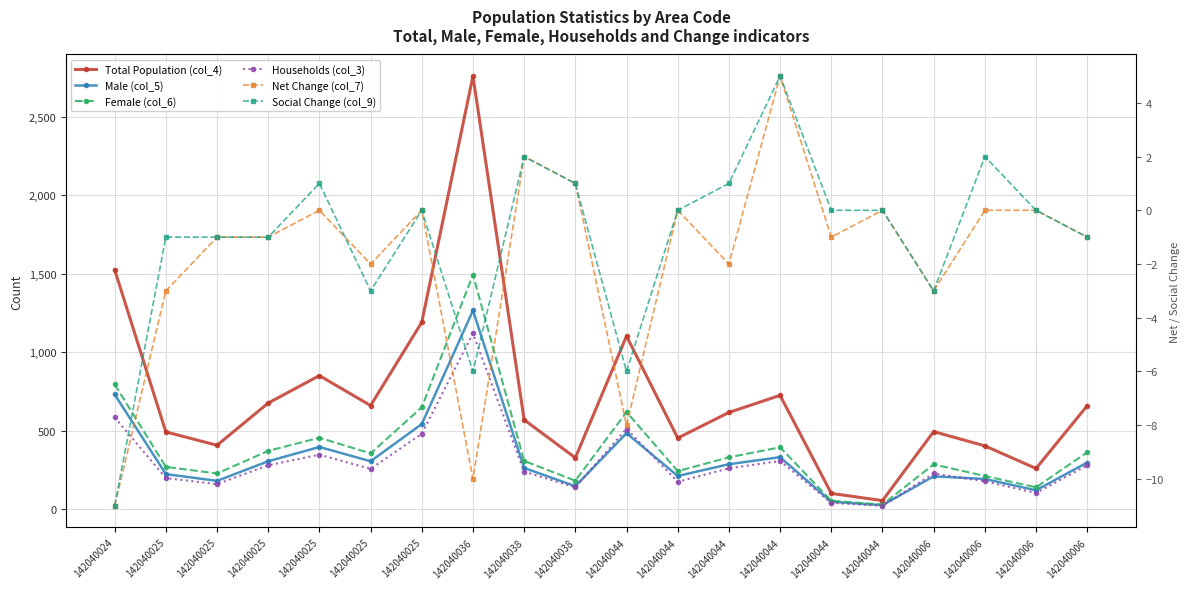

Reading right to left, extract all data points from this chart.

Total Population (col_4): 142040006=659	142040006=259	142040006=403	142040006=494	142040044=54	142040044=100	142040044=725	142040044=616	142040044=453	142040044=1103	142040038=327	142040038=569	142040036=2761	142040025=1191	142040025=660	142040025=851	142040025=676	142040025=407	142040025=492	142040024=1526
Male (col_5): 142040006=297	142040006=120	142040006=192	142040006=209	142040044=25	142040044=47	142040044=331	142040044=286	142040044=211	142040044=484	142040038=146	142040038=262	142040036=1266	142040025=542	142040025=305	142040025=396	142040025=305	142040025=180	142040025=223	142040024=731
Female (col_6): 142040006=362	142040006=139	142040006=211	142040006=285	142040044=29	142040044=53	142040044=394	142040044=330	142040044=242	142040044=619	142040038=181	142040038=307	142040036=1495	142040025=649	142040025=355	142040025=455	142040025=371	142040025=227	142040025=269	142040024=795
Households (col_3): 142040006=279	142040006=103	142040006=177	142040006=227	142040044=21	142040044=40	142040044=307	142040044=260	142040044=174	142040044=512	142040038=139	142040038=239	142040036=1120	142040025=480	142040025=256	142040025=347	142040025=279	142040025=159	142040025=198	142040024=584
Net Change (col_7): 142040006=-1	142040006=0	142040006=0	142040006=-3	142040044=0	142040044=-1	142040044=5	142040044=-2	142040044=0	142040044=-8	142040038=1	142040038=2	142040036=-10	142040025=0	142040025=-2	142040025=0	142040025=-1	142040025=-1	142040025=-3	142040024=-11
Social Change (col_9): 142040006=-1	142040006=0	142040006=2	142040006=-3	142040044=0	142040044=0	142040044=5	142040044=1	142040044=0	142040044=-6	142040038=1	142040038=2	142040036=-6	142040025=0	142040025=-3	142040025=1	142040025=-1	142040025=-1	142040025=-1	142040024=-11